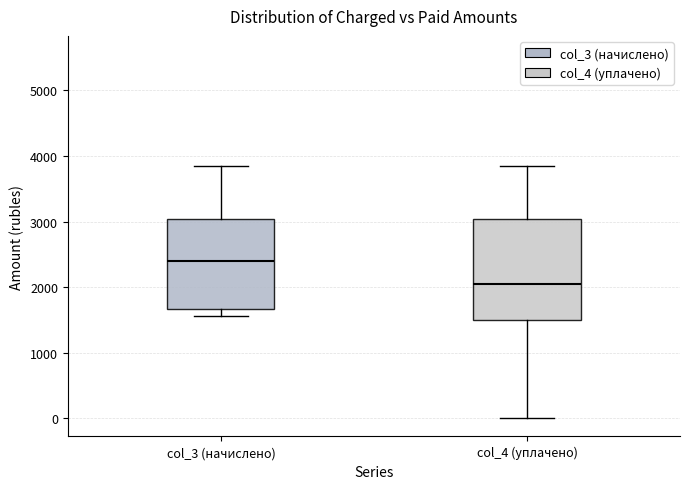

Where is the upper edge of the box for col_4 (уплачено) on the y-axis? The values are not printed on the chart, so give them approximately, as read against the axis.

3000